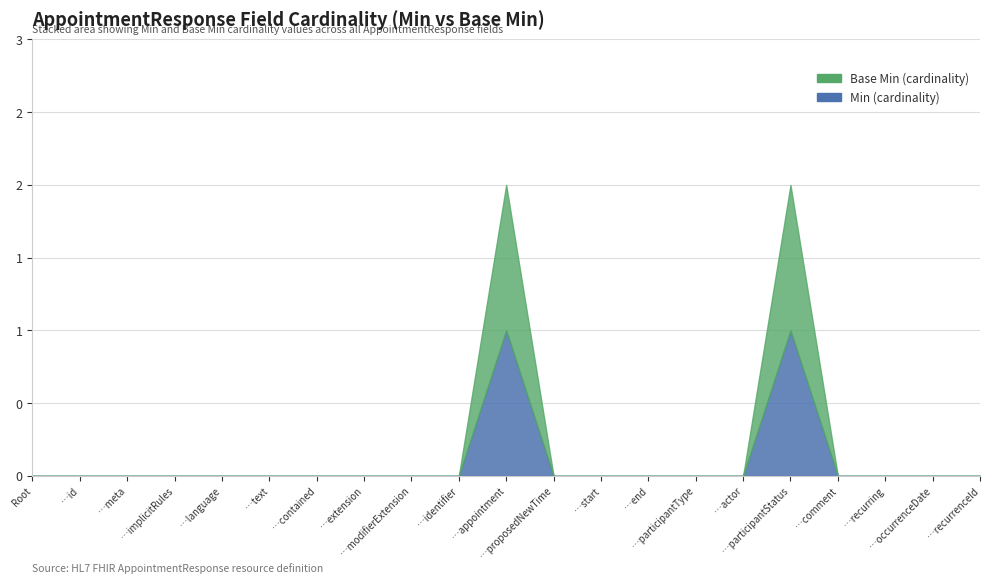

True or false: Base Min (cardinality) and Min (cardinality) intersect in this chart.

False